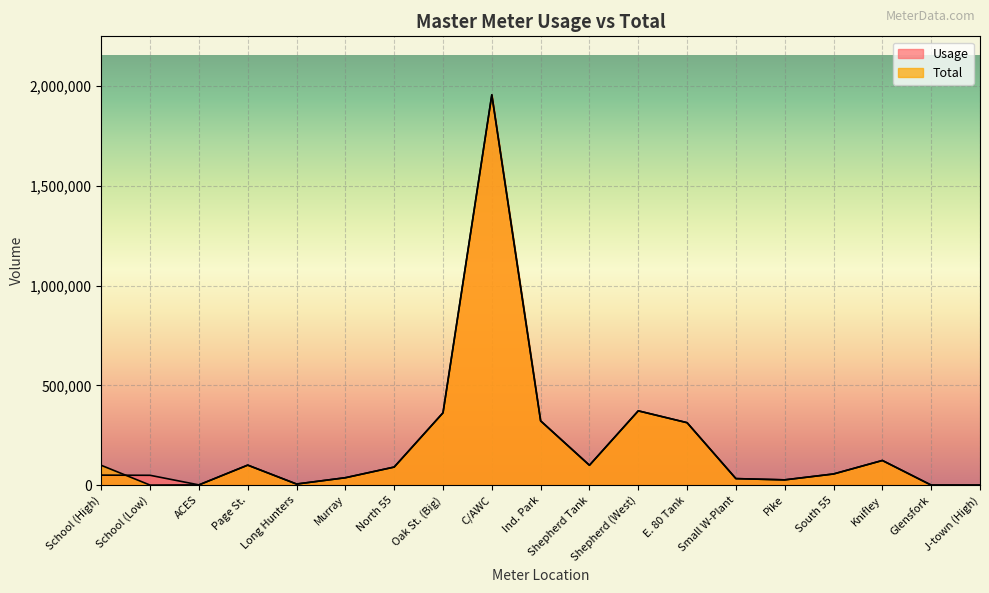

How many interior local peaks does the Total series have?

4